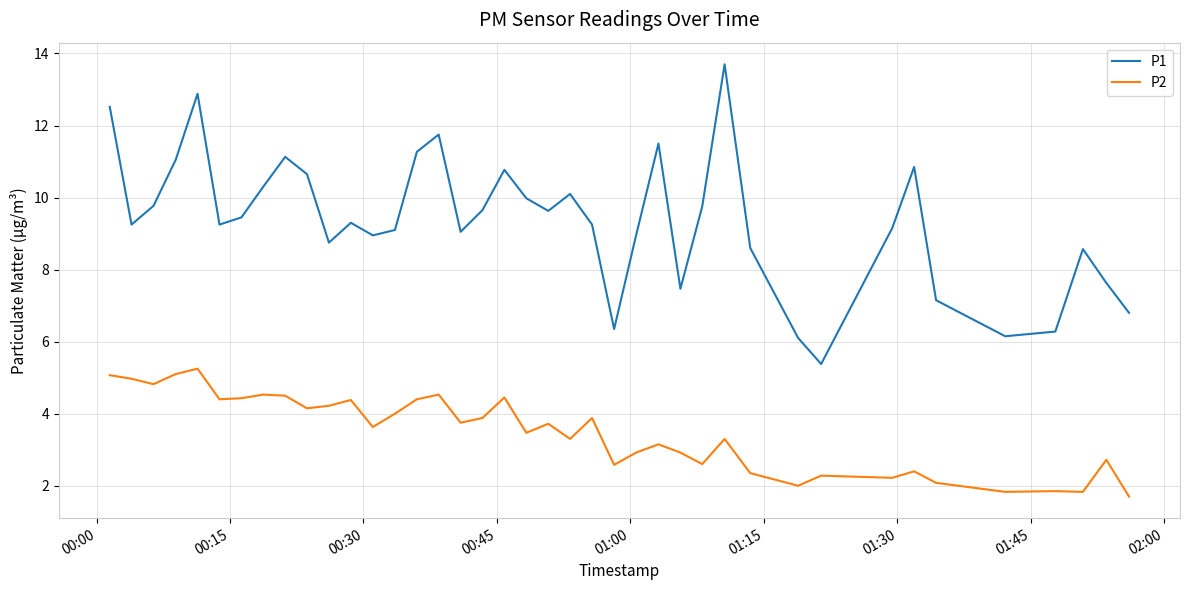

List the series in order of their overall mean, highest first.

P1, P2